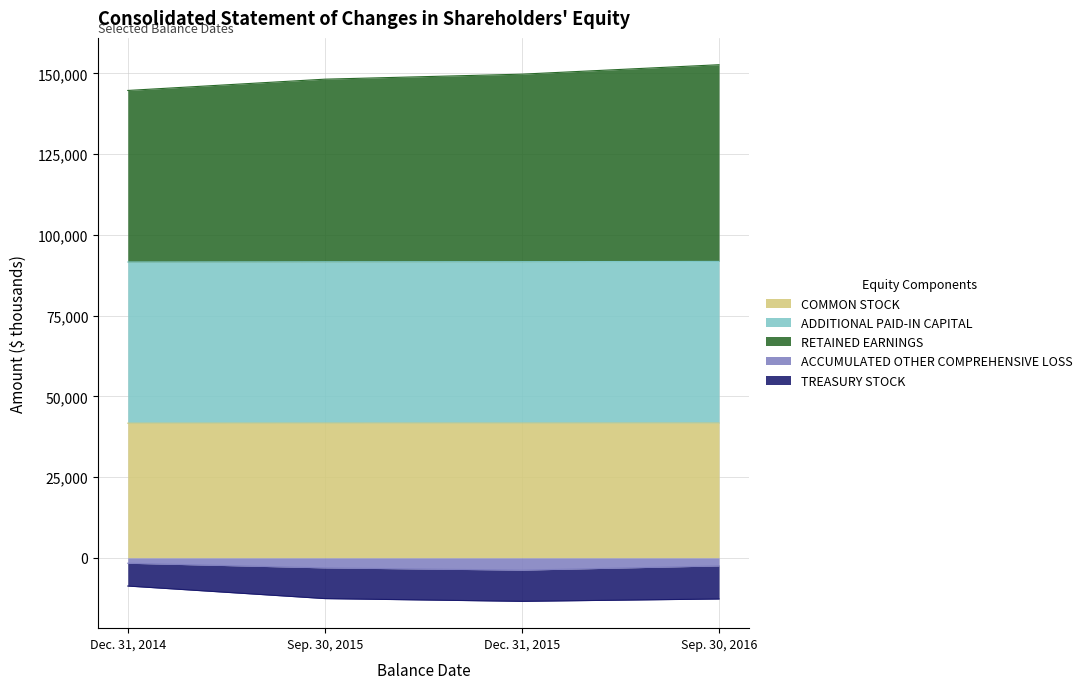

True or false: ACCUMULATED OTHER COMPREHENSIVE LOSS and COMMON STOCK cross at least once.

False